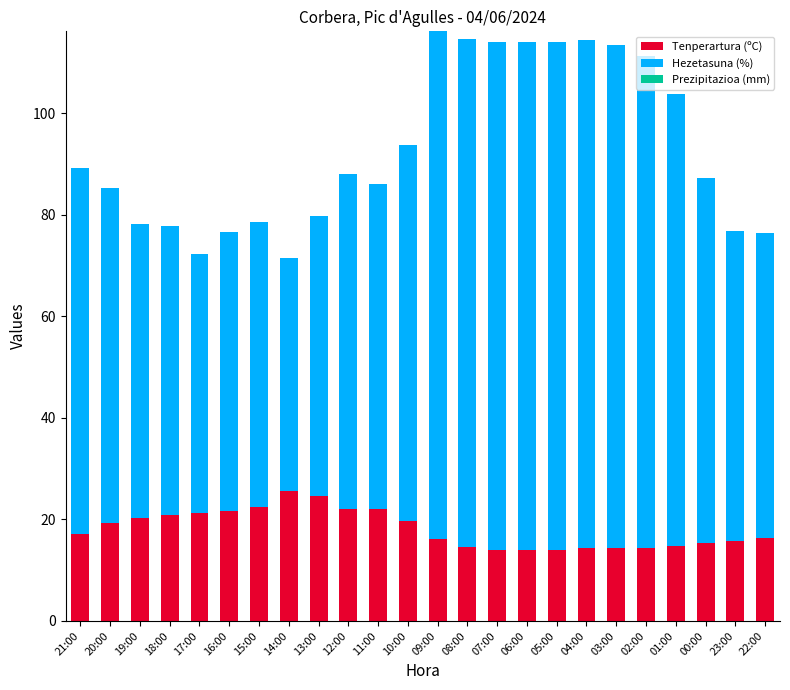

The Tenperartura (ºC) series shows 14.0 at 05:00. True or false?

True